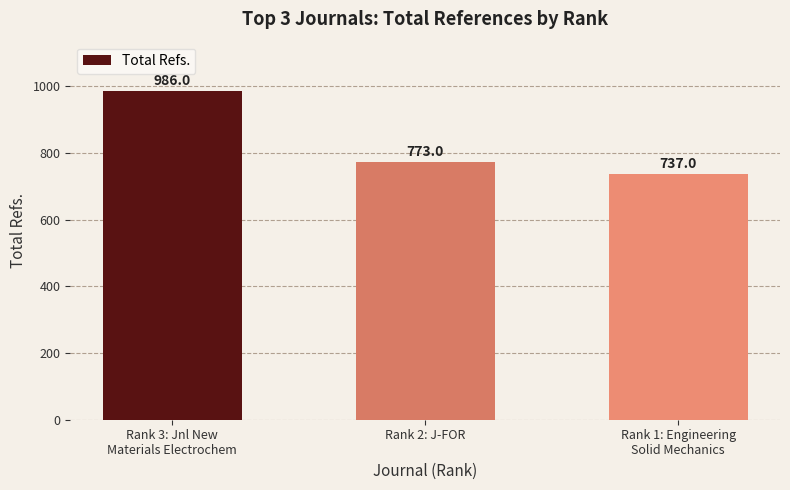

What is the greatest value displayed?

986